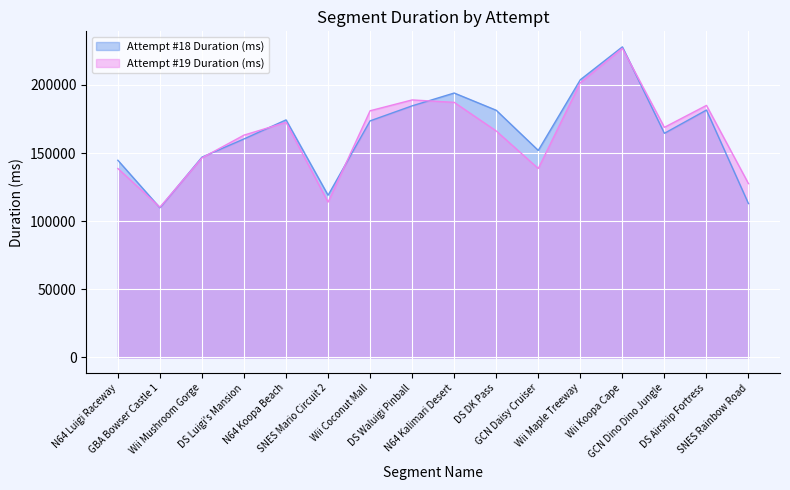

How many lines are shown in the chart?

2